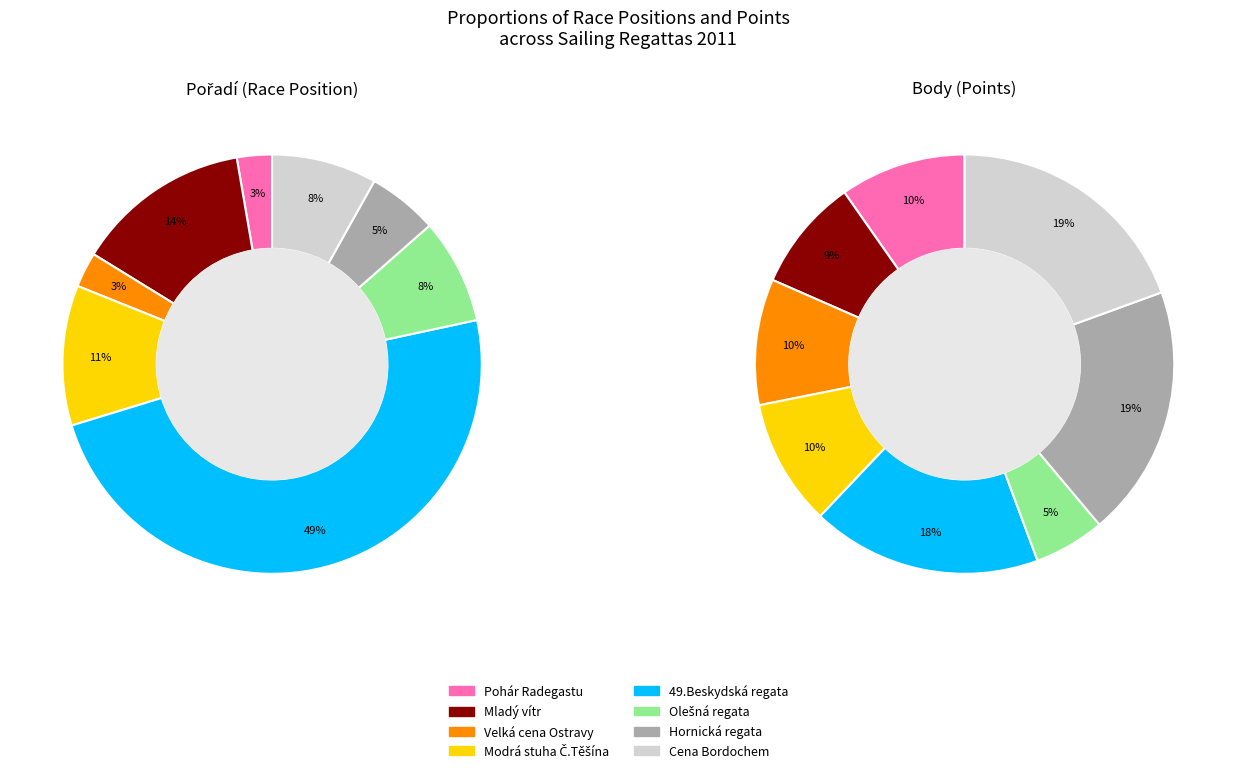

Does Hornická regata represent more than half of the total?

No